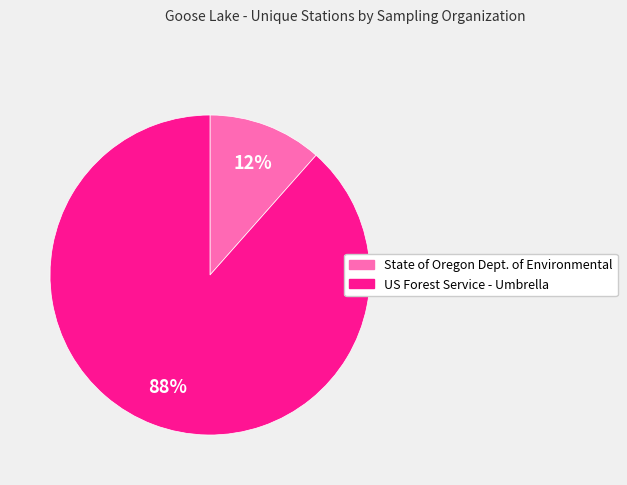

Which has a higher value, US Forest Service - Umbrella or State of Oregon Dept. of Environmental?

US Forest Service - Umbrella